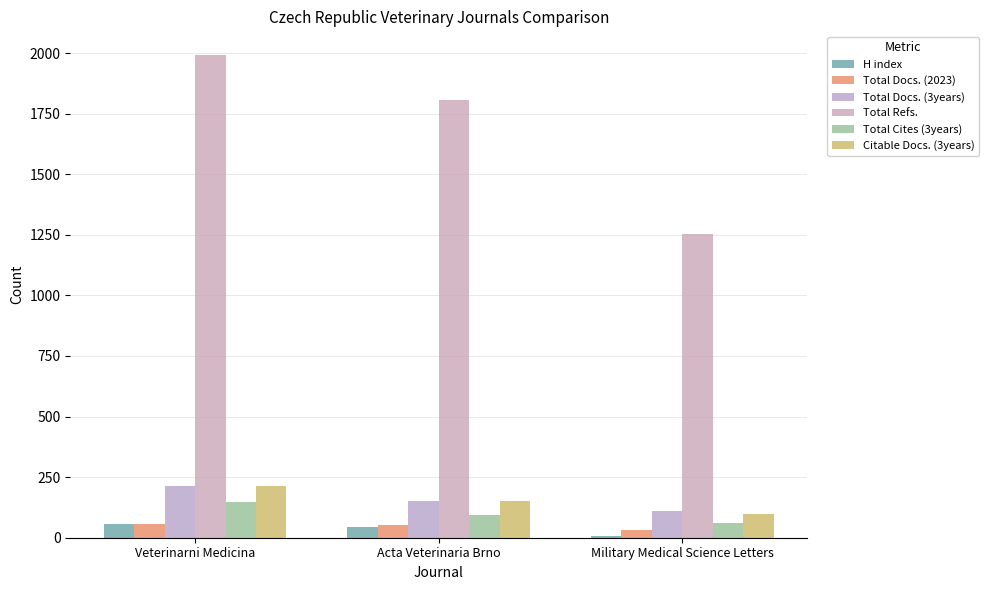

Which has a higher value, Military Medical Science Letters or Veterinarni Medicina?

Veterinarni Medicina